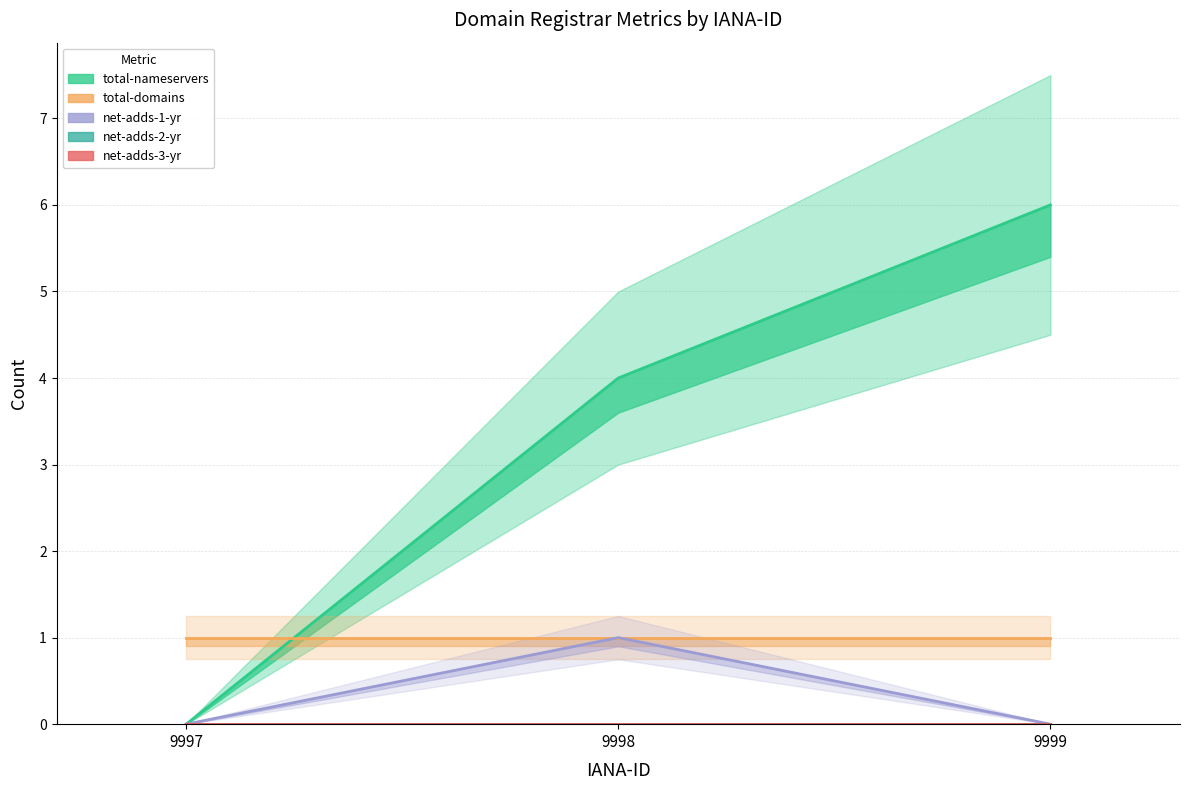

Reading left to right, transcribe all the data shown in this chart.

total-nameservers: 9997=0	9998=4	9999=6
total-domains: 9997=1	9998=1	9999=1
net-adds-1-yr: 9997=0	9998=1	9999=0
net-adds-2-yr: 9997=0	9998=0	9999=0
net-adds-3-yr: 9997=0	9998=0	9999=0